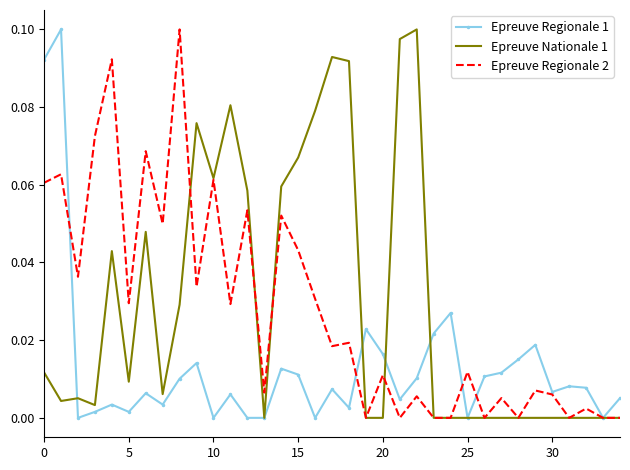

What are all the series names shown in the legend?

Epreuve Regionale 1, Epreuve Nationale 1, Epreuve Regionale 2